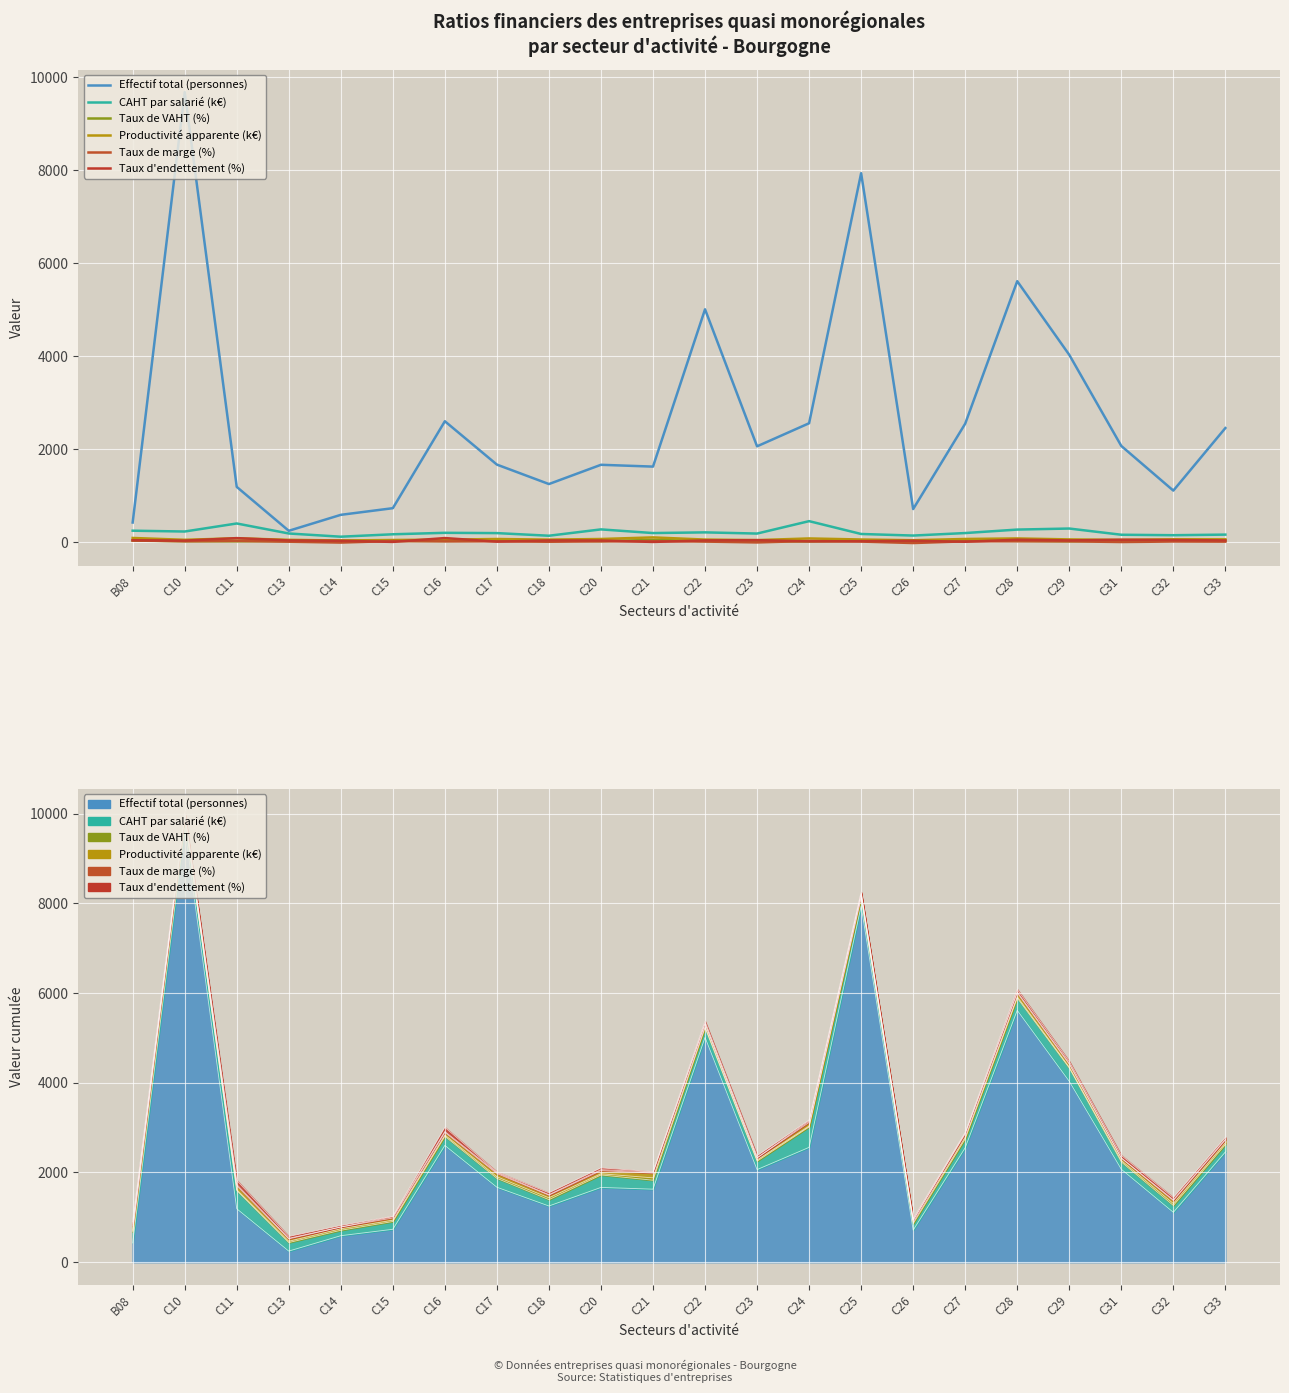

Rank the series by their maximum value, from highest to lowest.

Effectif total (personnes), CAHT par salarié (k€), Productivité apparente (k€), Taux d'endettement (%), Taux de VAHT (%), Taux de marge (%)